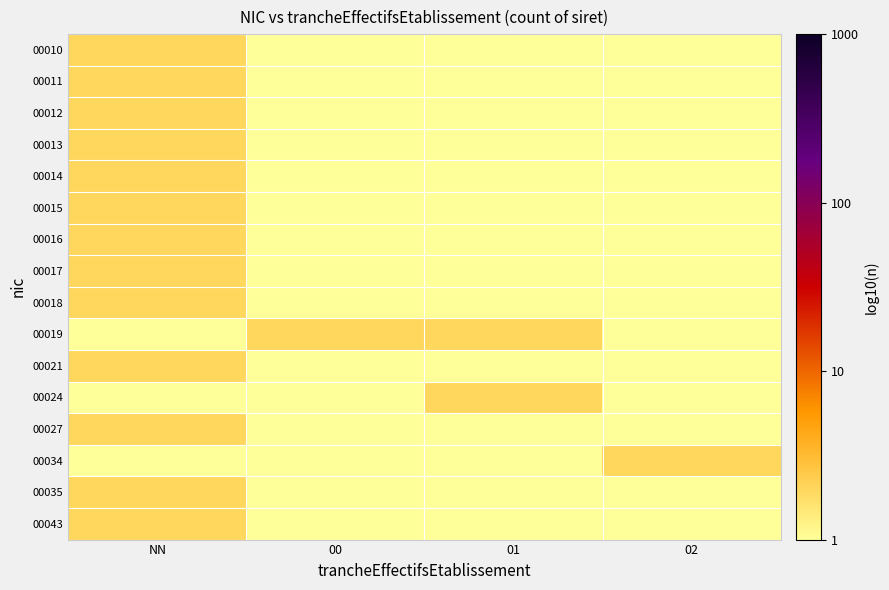

Between 01 and NN, which is larger?

NN